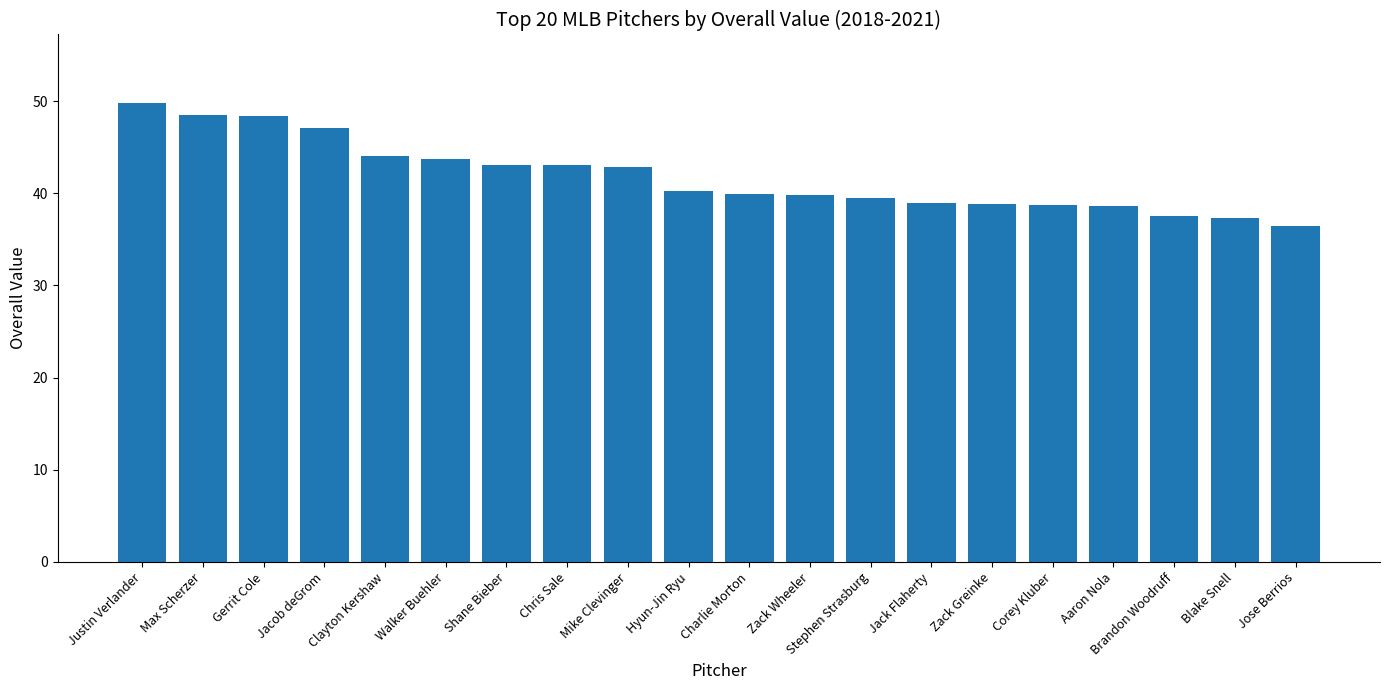

The value at Stephen Strasburg is 39.4. True or false?

True